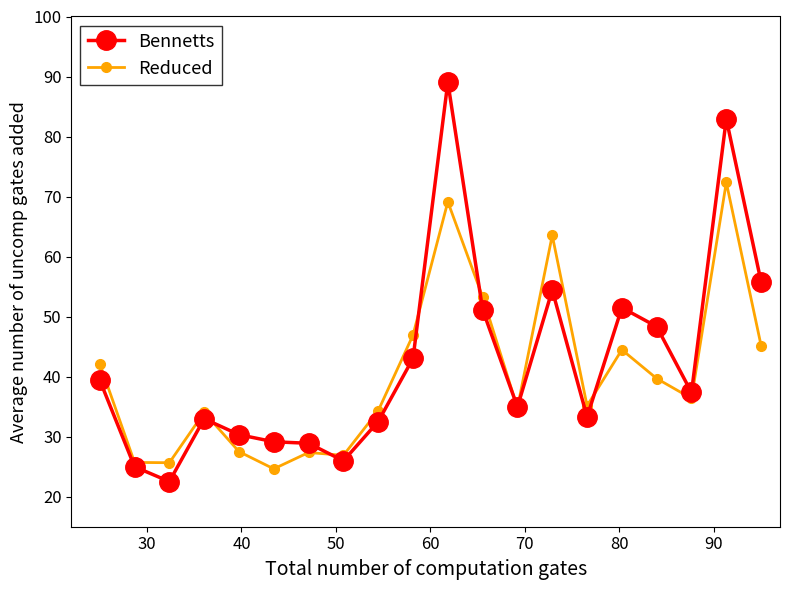

True or false: Bennetts has more than 1 interior local peaks.

True